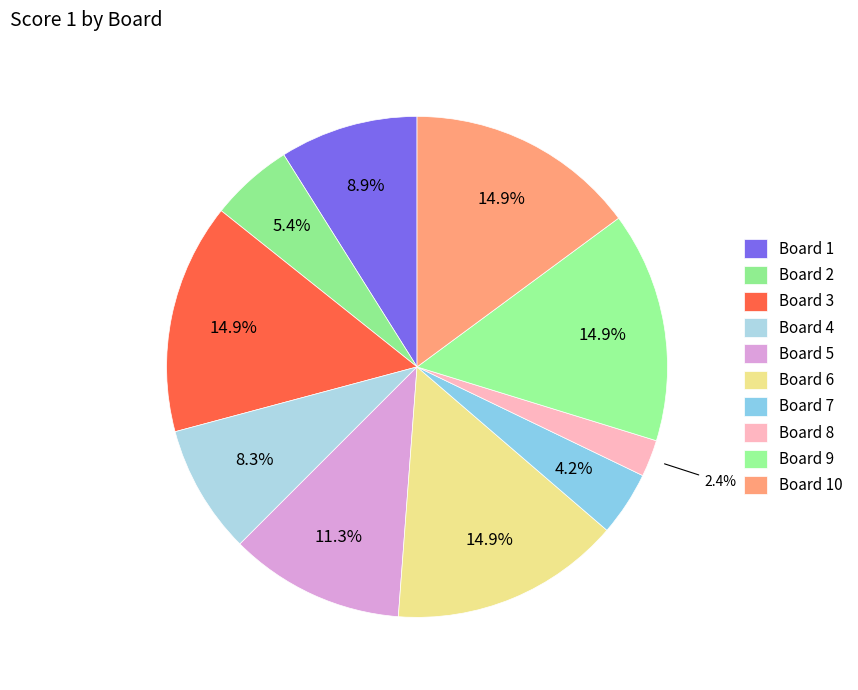

The Board 8 slice represents 2% of the pie. True or false?

True